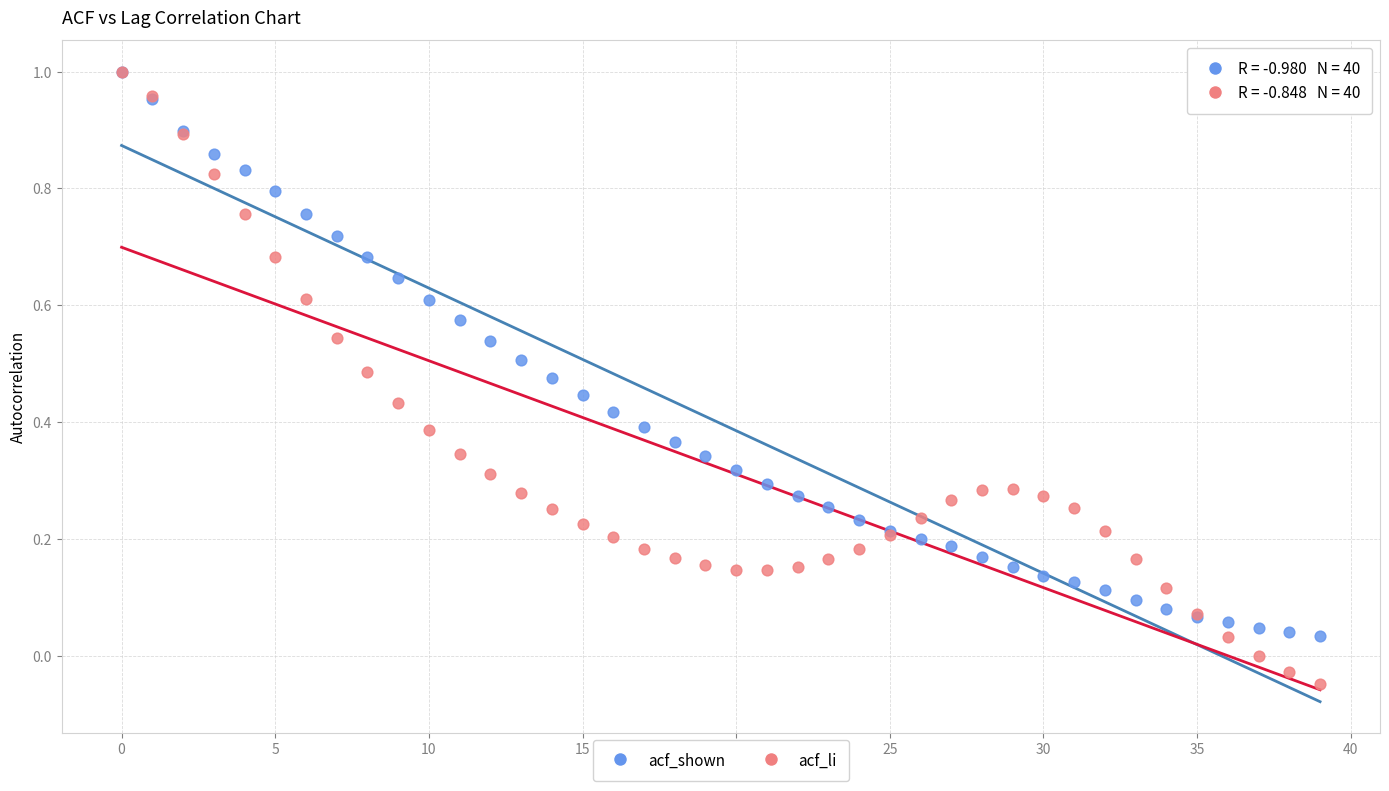

What are all the series names shown in the legend?

acf_shown, acf_li